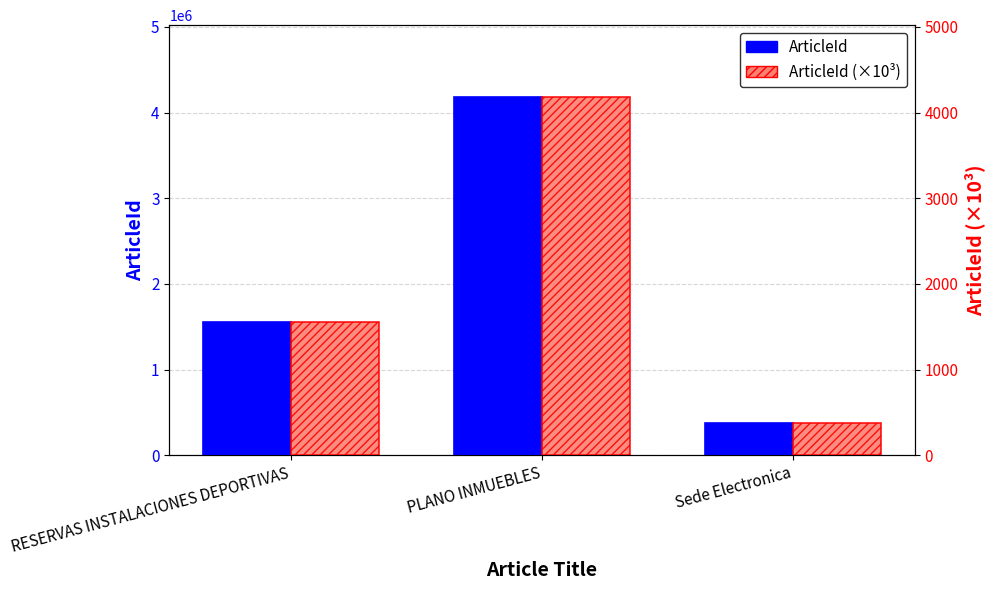

What is the difference between the maximum and second lowest values in the ArticleId (×10³) series?

2631.5